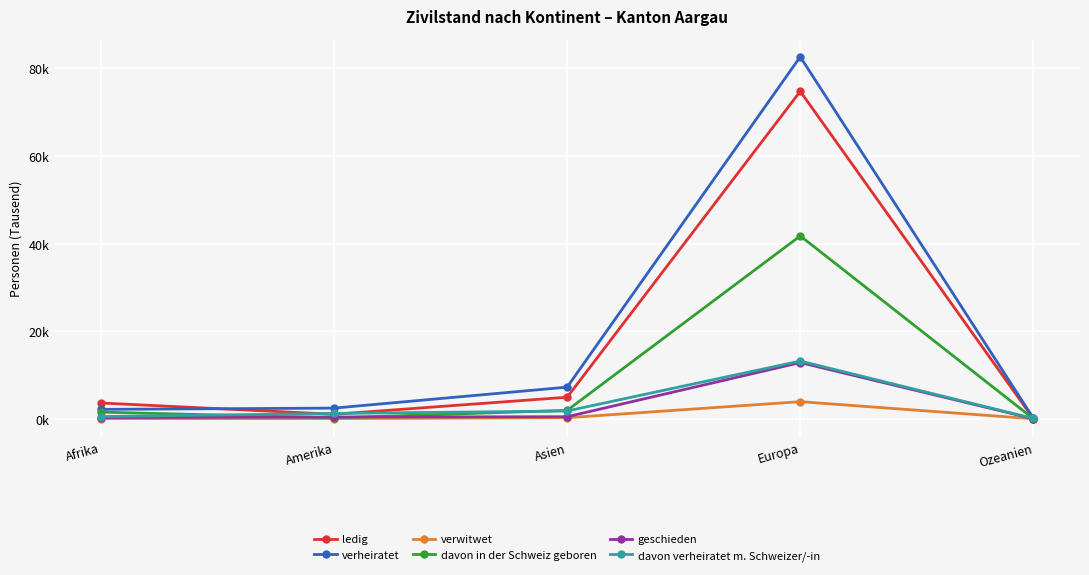

Reading right to left, list all the values displayed in this chart.

ledig: Ozeanien=0.0	Europa=74.7	Asien=4.9	Amerika=1.0	Afrika=3.6
verheiratet: Ozeanien=0.1	Europa=82.6	Asien=7.2	Amerika=2.4	Afrika=2.2
verwitwet: Ozeanien=0.0	Europa=3.9	Asien=0.2	Amerika=0.1	Afrika=0.1
davon in der Schweiz geboren: Ozeanien=0.0	Europa=41.7	Asien=1.9	Amerika=0.2	Afrika=1.5
geschieden: Ozeanien=0.0	Europa=12.8	Asien=0.5	Amerika=0.4	Afrika=0.3
davon verheiratet m. Schweizer/-in: Ozeanien=0.1	Europa=13.2	Asien=1.8	Amerika=1.2	Afrika=0.5